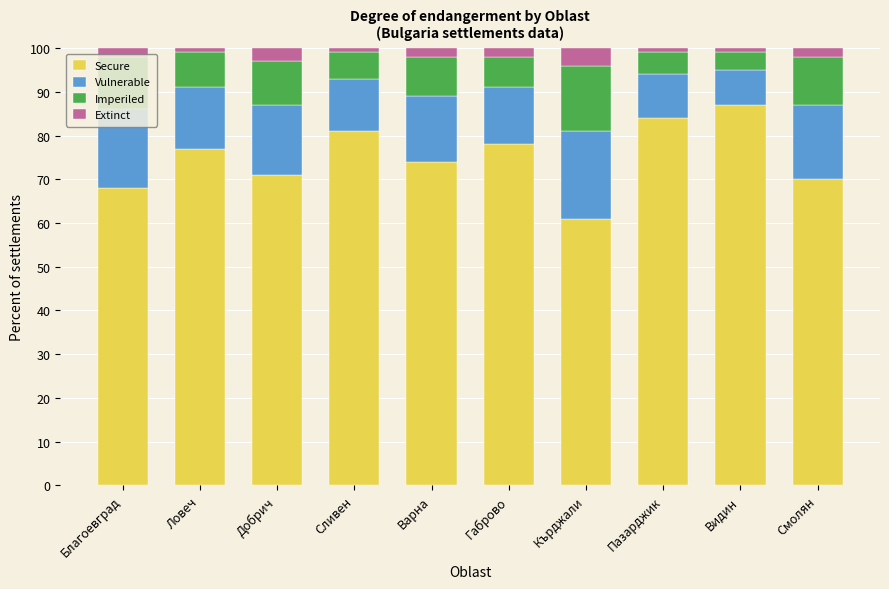

Where is Secure nearest to the value 74?

Варна